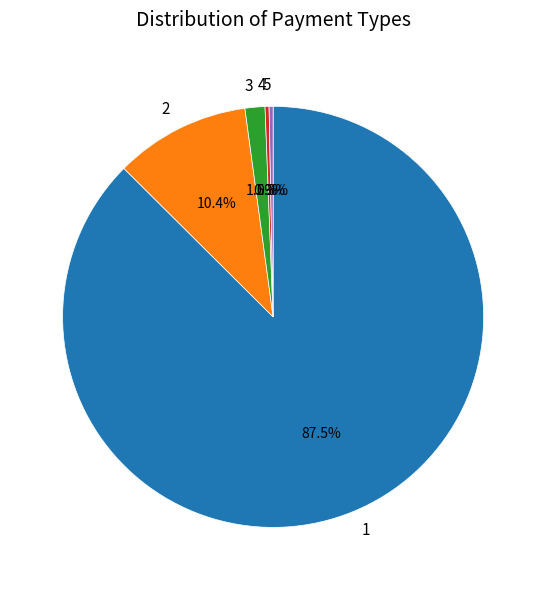

What is the majority slice?

1